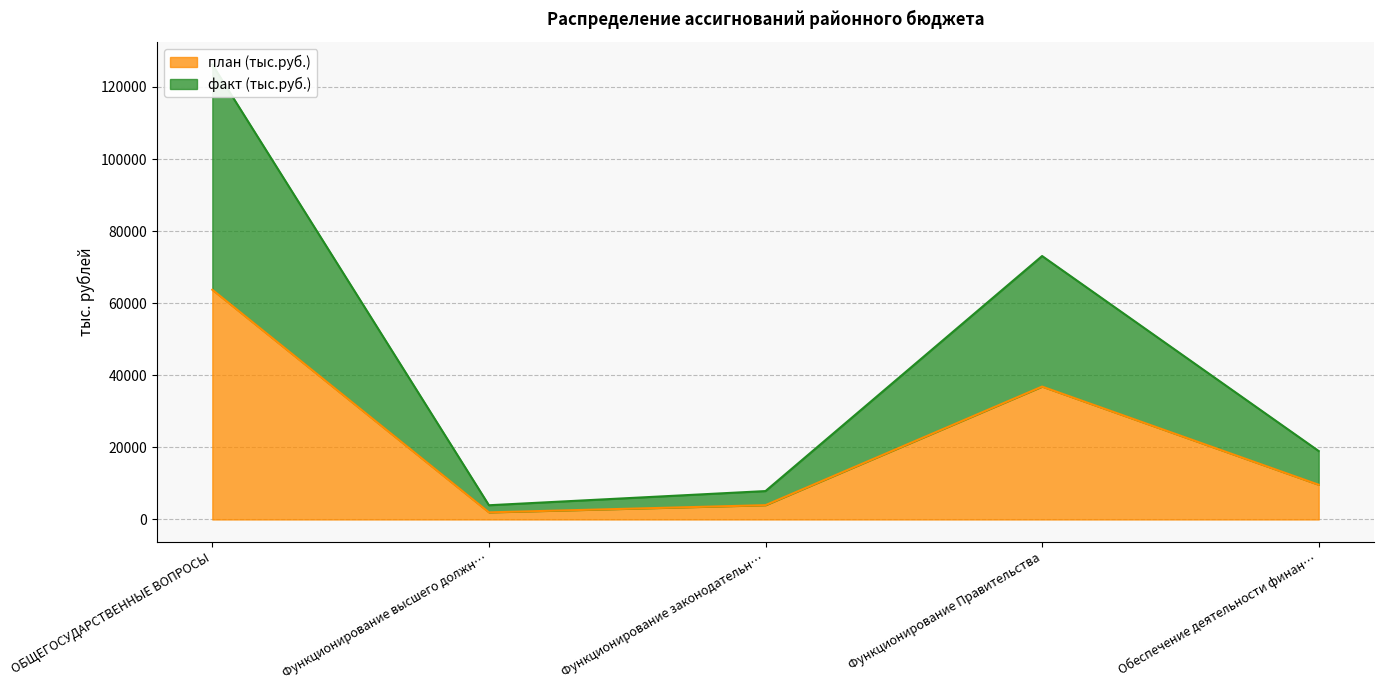

In факт (тыс.руб.), how many points are higher than both neighbors (excluding endpoints)?

1